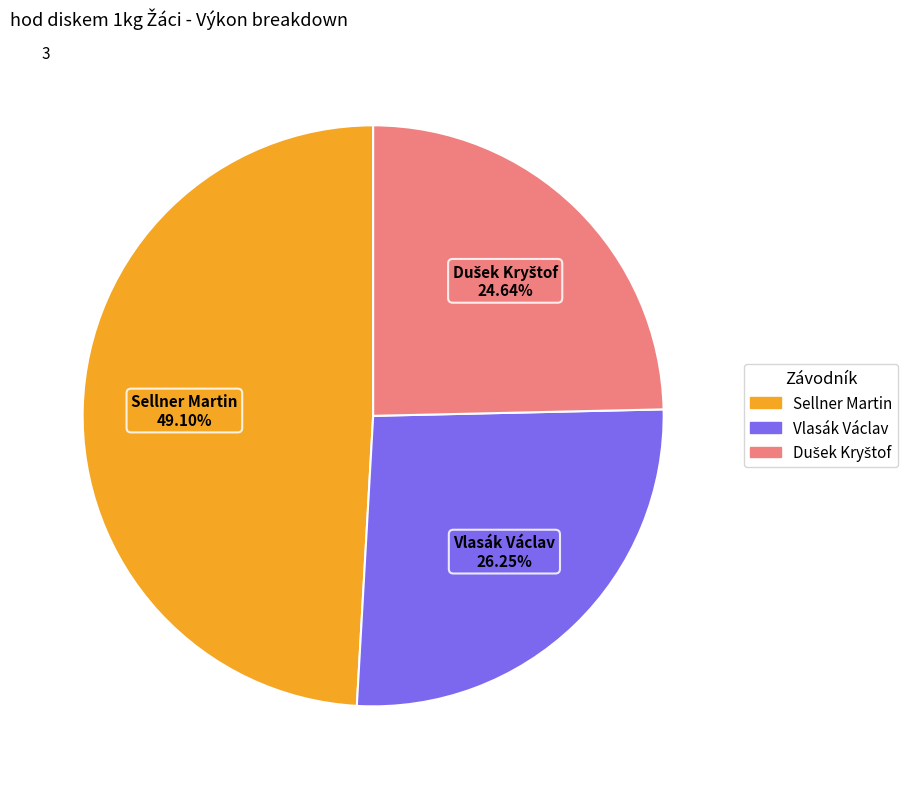

Which has a higher value, Sellner Martin or Vlasák Václav?

Sellner Martin